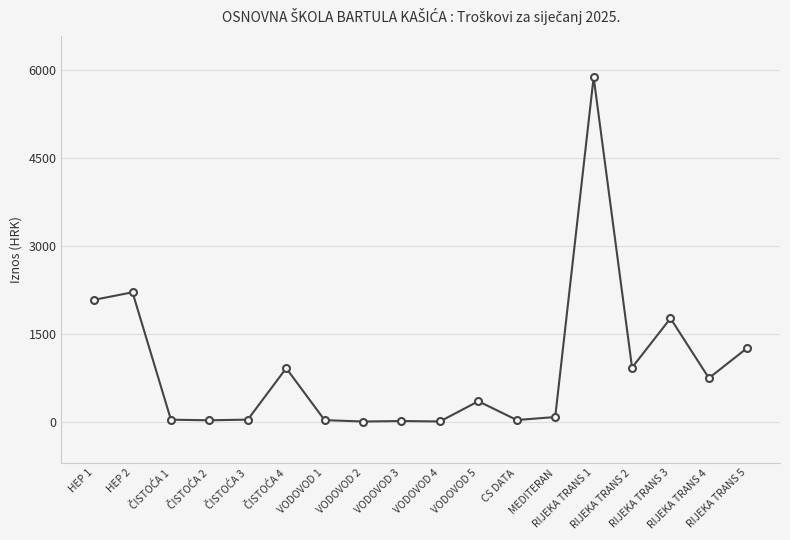

What is the difference between the maximum and minimum values?

5879.4